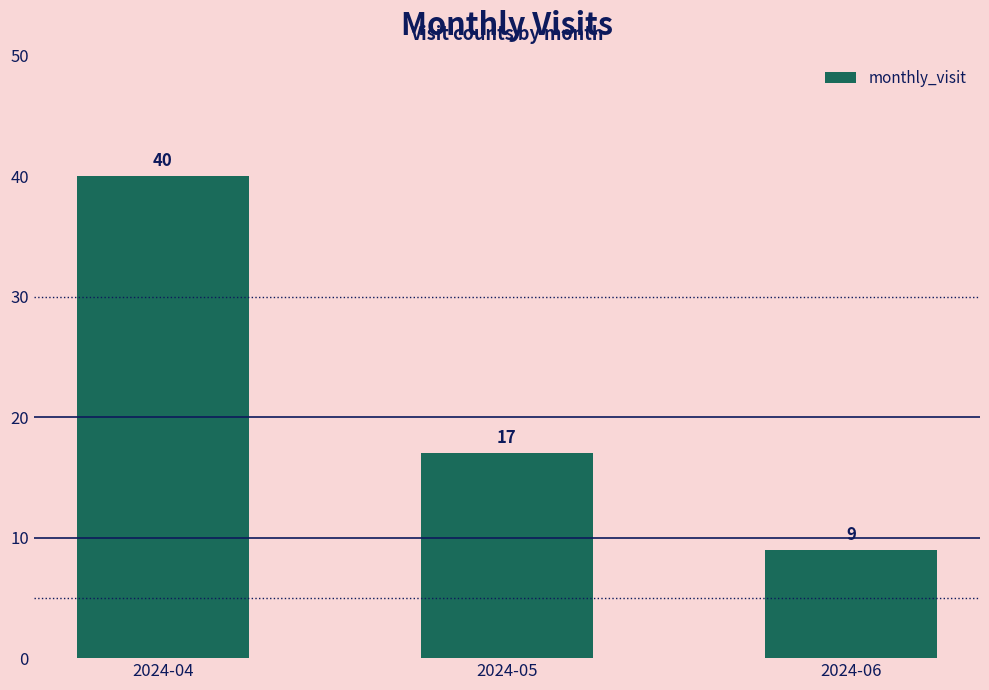

List the labels in order of value, smallest first.

2024-06, 2024-05, 2024-04